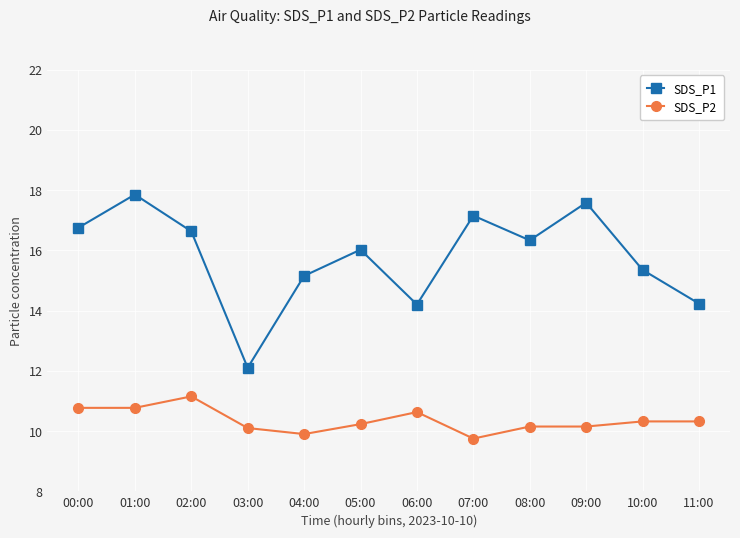

Which series has the largest total across all categories?

SDS_P1